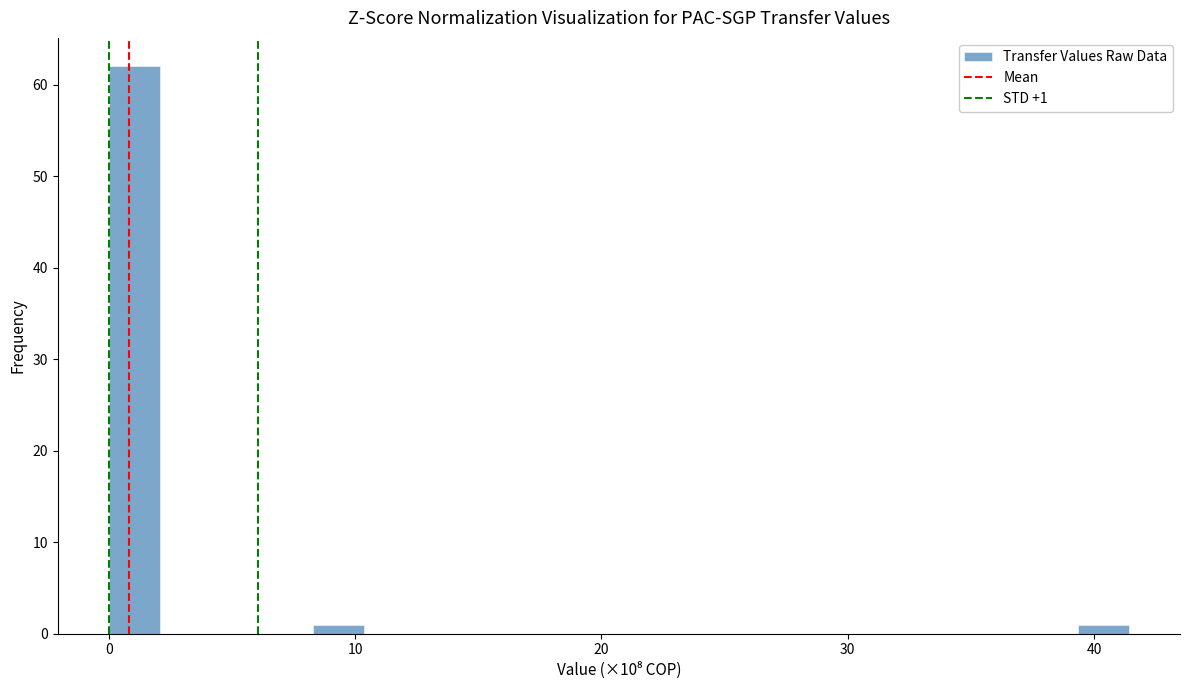

Read against the x-axis, roughly where is the centre of the tallest bar?

1